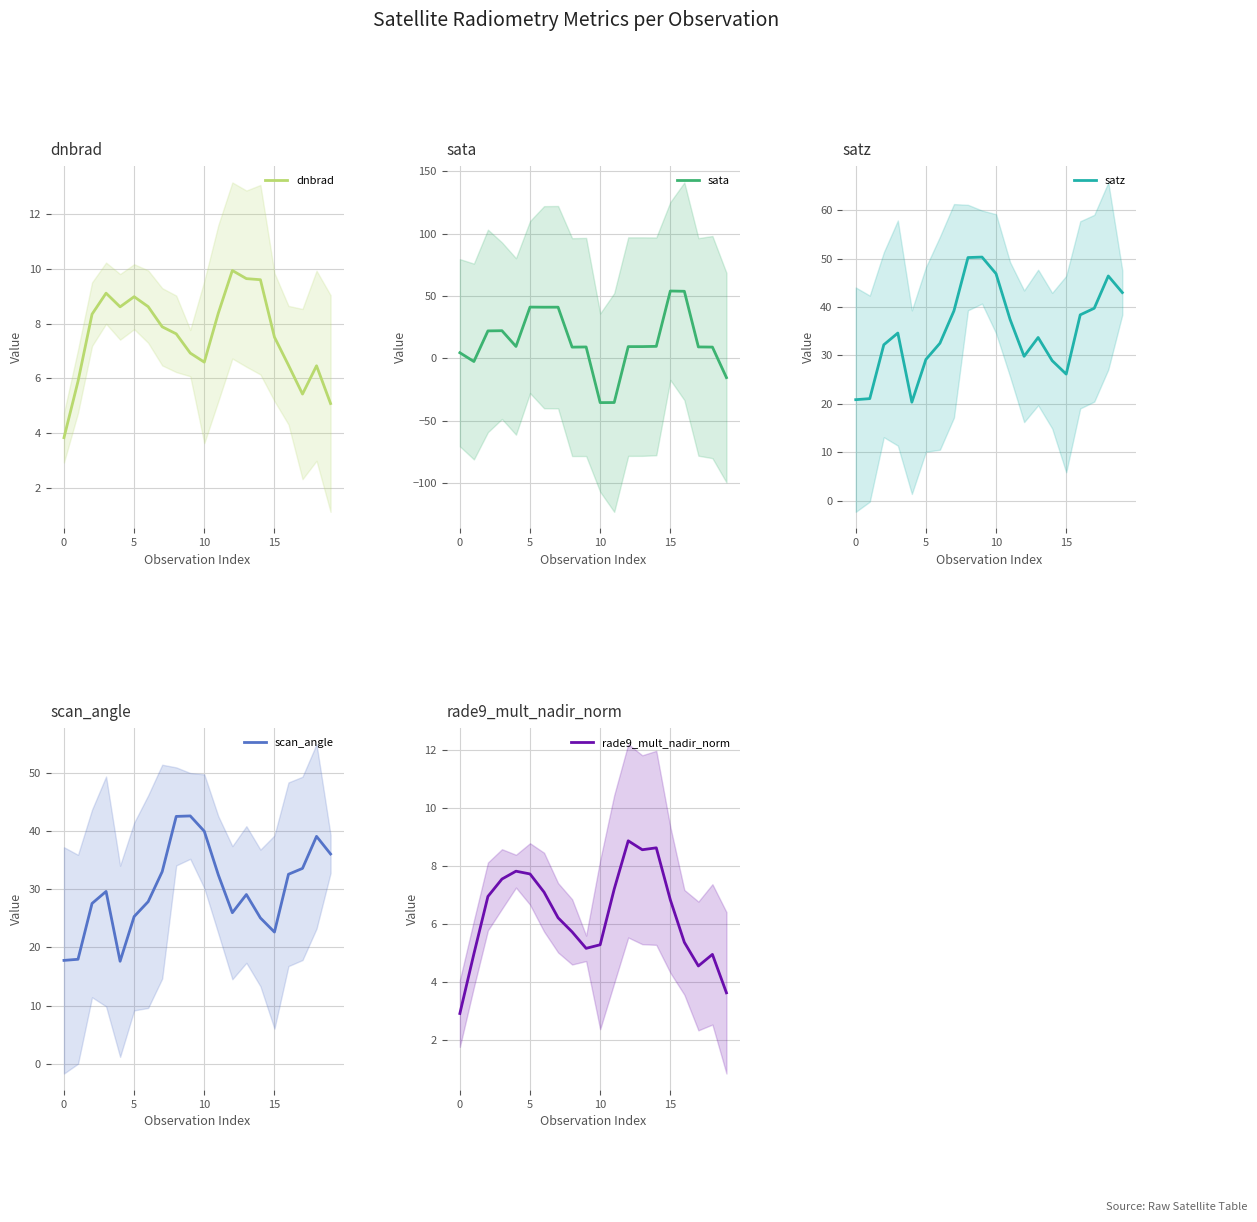

Which series has the widest spread of values?

sata